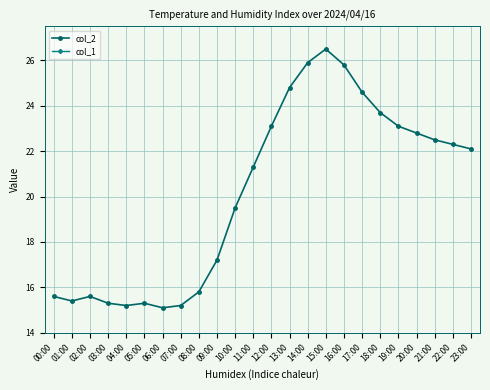

Rank the categories by col_1 value from lowest to highest.

00:00, 01:00, 02:00, 03:00, 04:00, 05:00, 06:00, 07:00, 08:00, 09:00, 10:00, 11:00, 12:00, 13:00, 14:00, 15:00, 16:00, 17:00, 18:00, 19:00, 20:00, 21:00, 22:00, 23:00